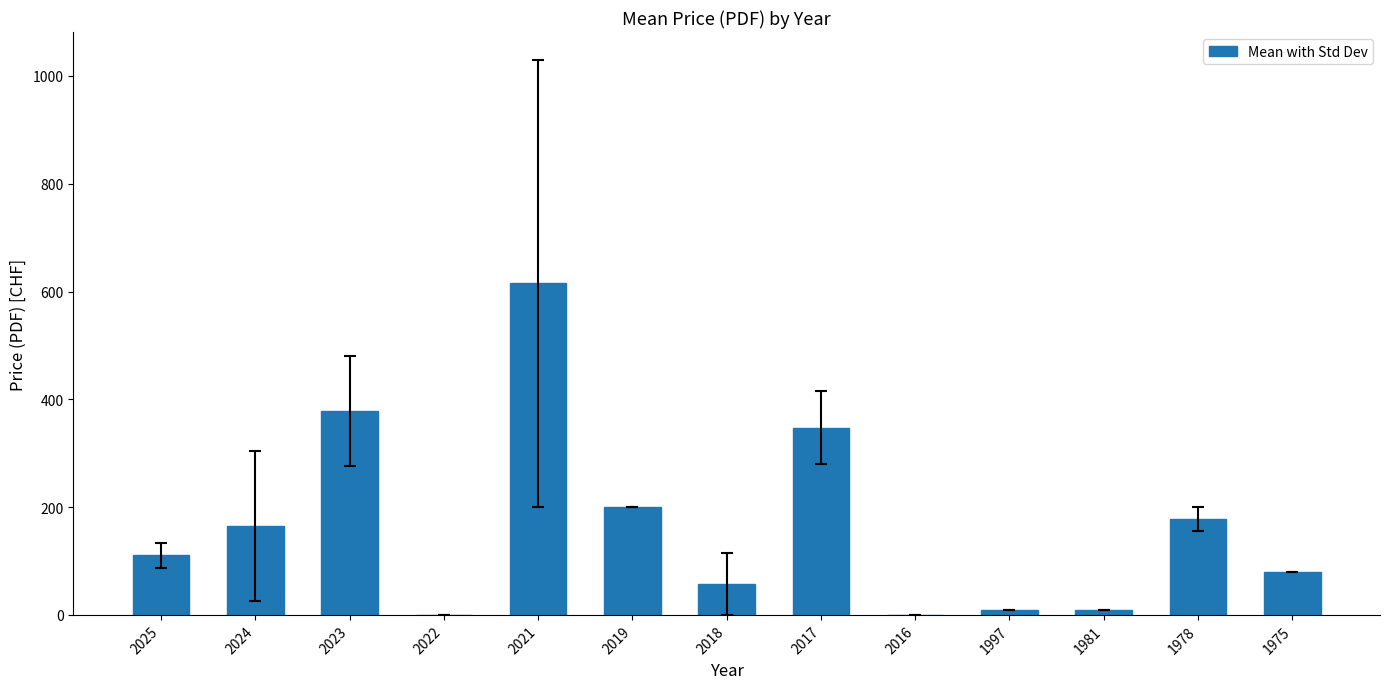

How many data points are above 110?

7